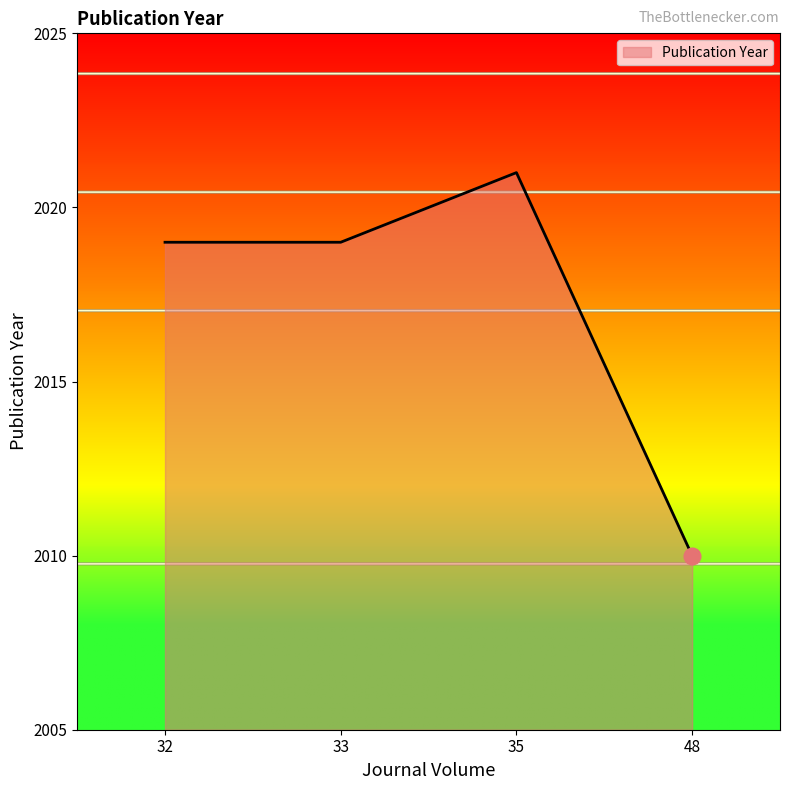

What is the difference between the values at 48 and 35?

11